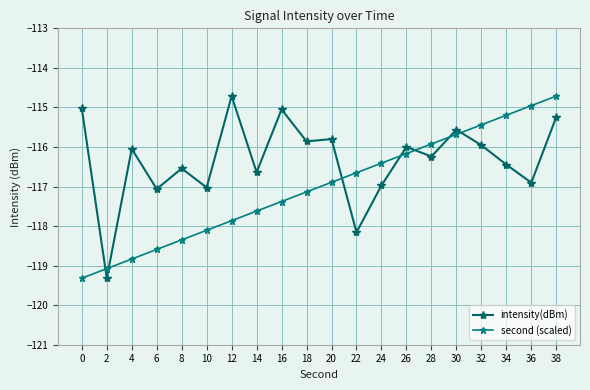

Read the second (scaled) value at 10.

-118.1